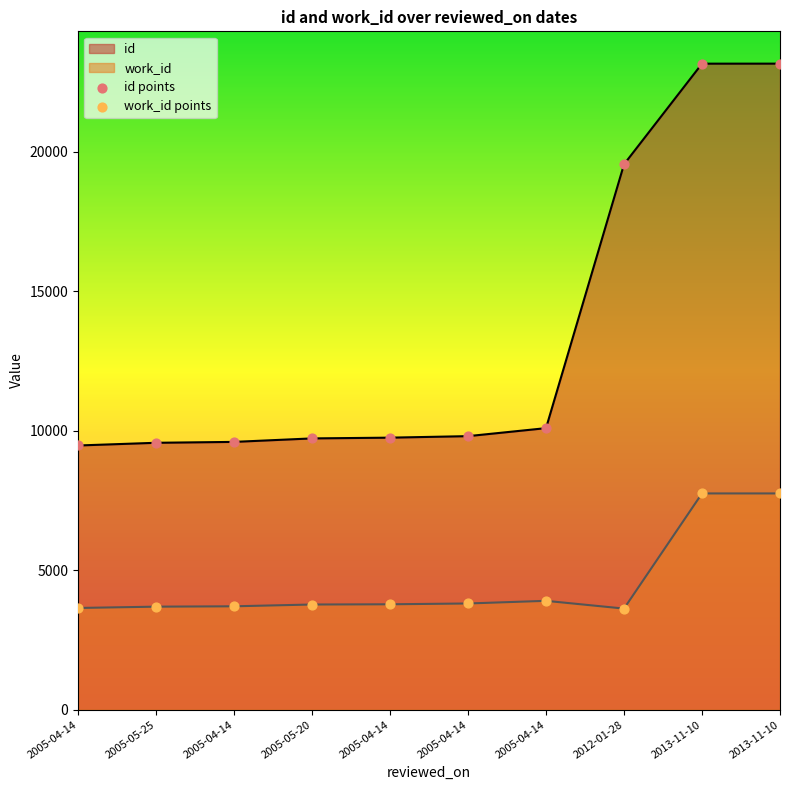

What are all the series names shown in the legend?

id, work_id